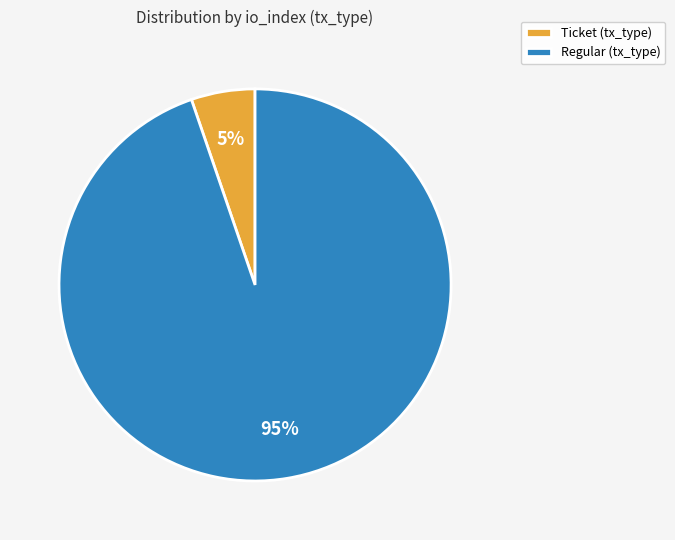

Between Regular (tx_type) and Ticket (tx_type), which is larger?

Regular (tx_type)